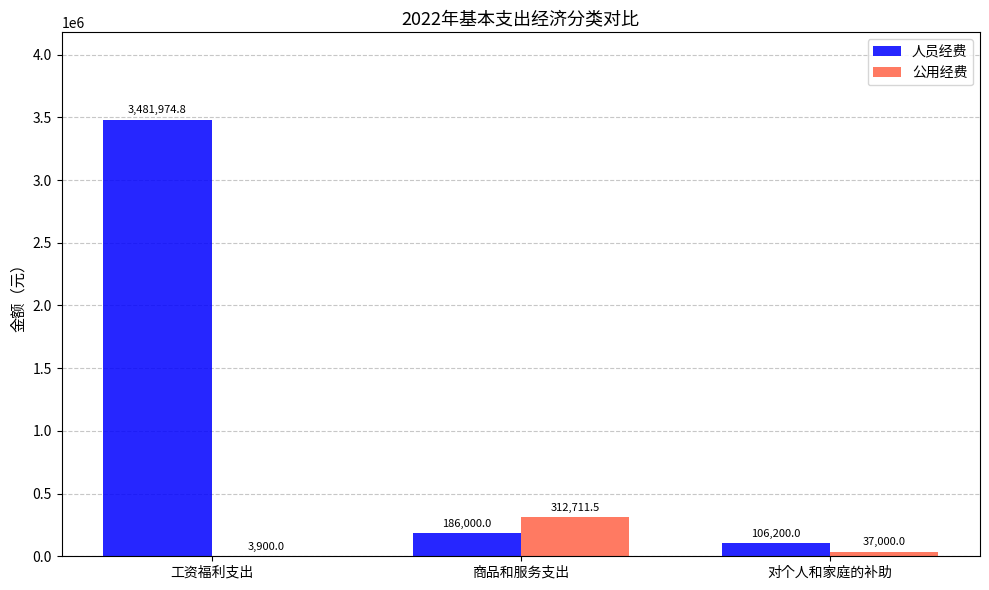

Which series has the widest spread of values?

人员经费